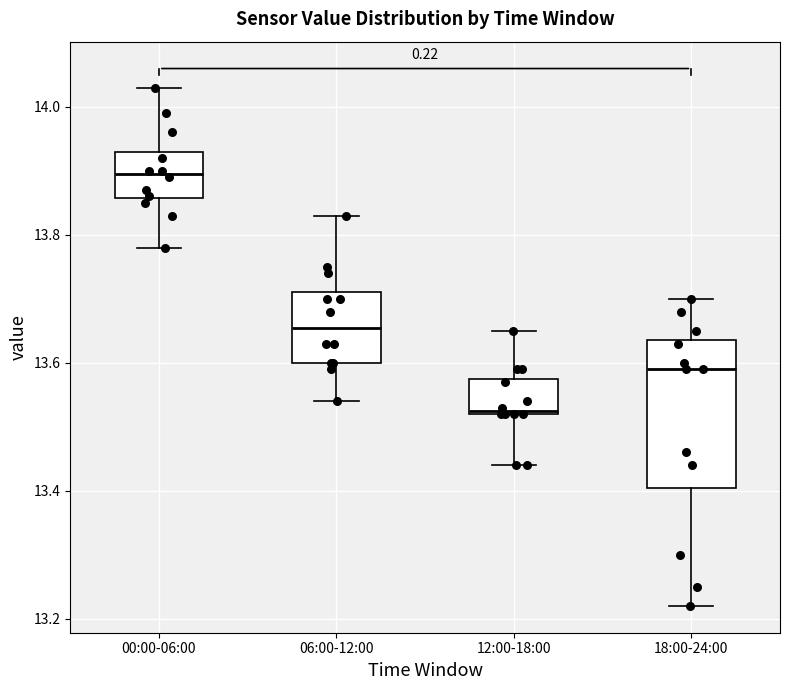

Which box has the lowest median line?

12:00-18:00